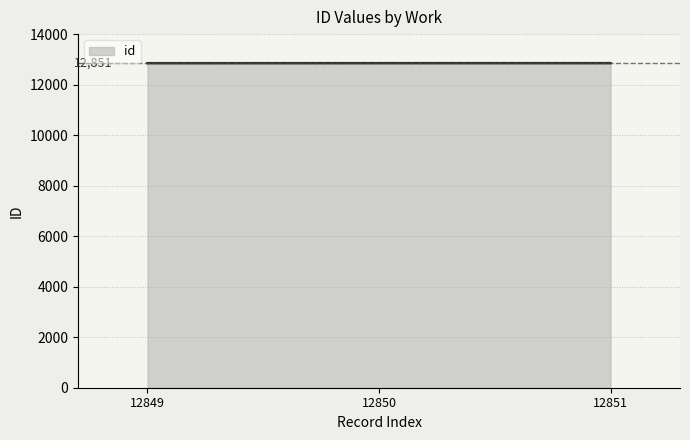

How many series are shown in this chart?

1